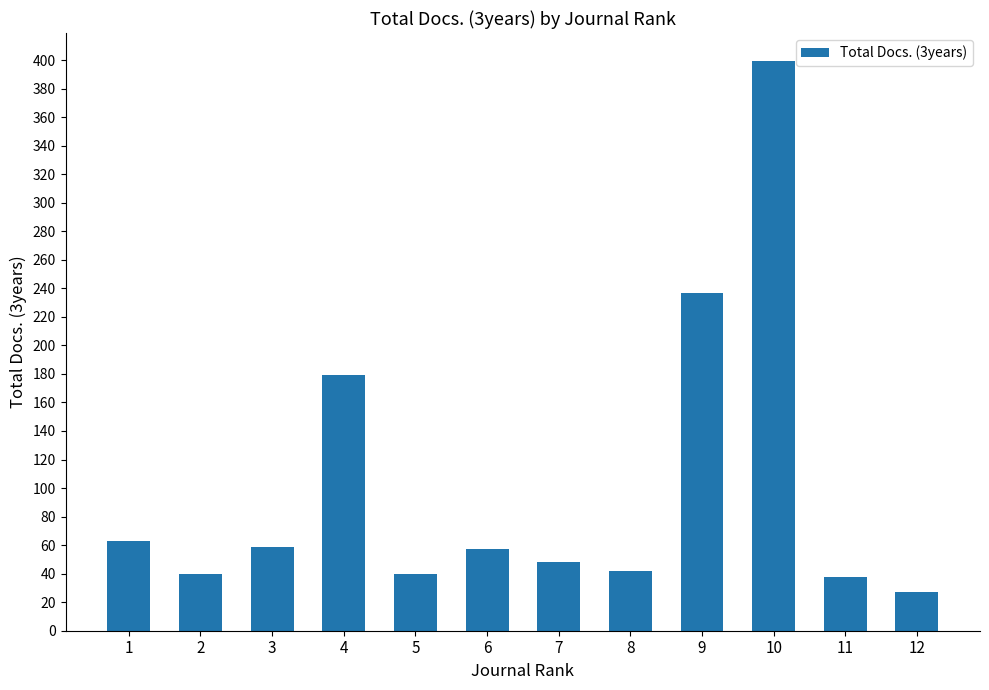

What value does the data have at 8?

42